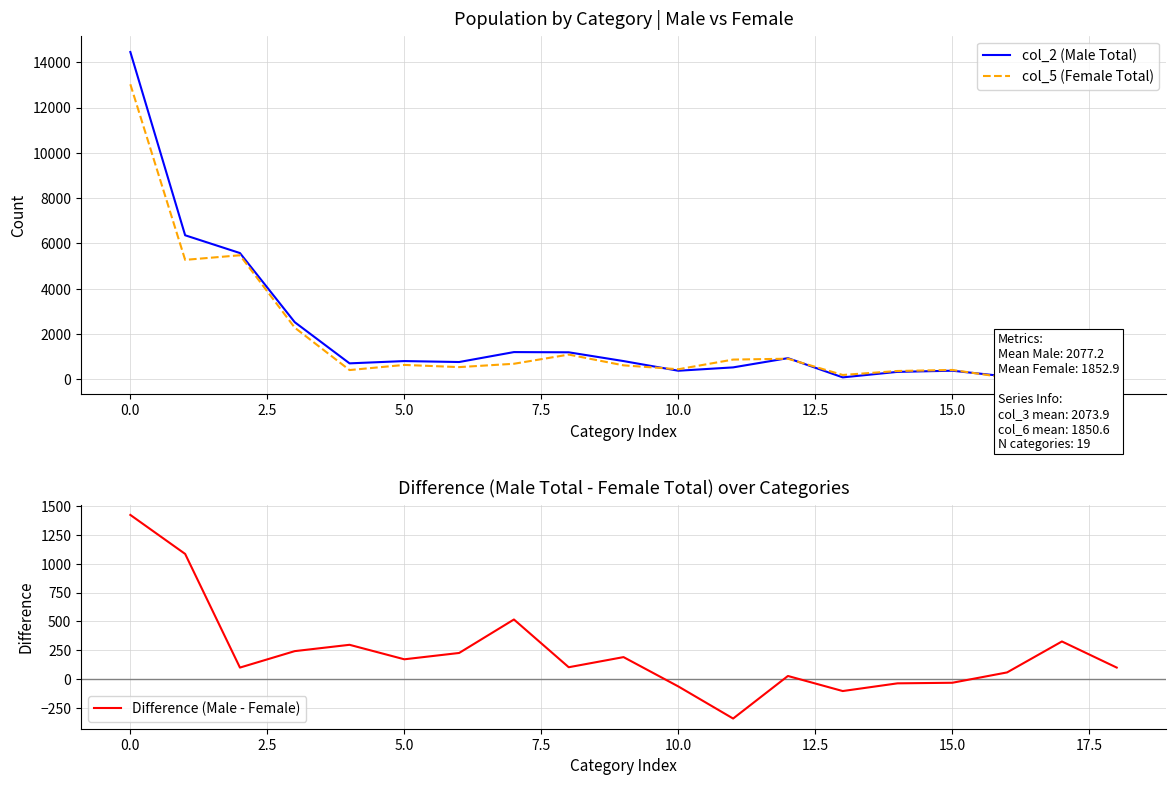

True or false: col_2 (Male Total) and col_5 (Female Total) intersect in this chart.

True